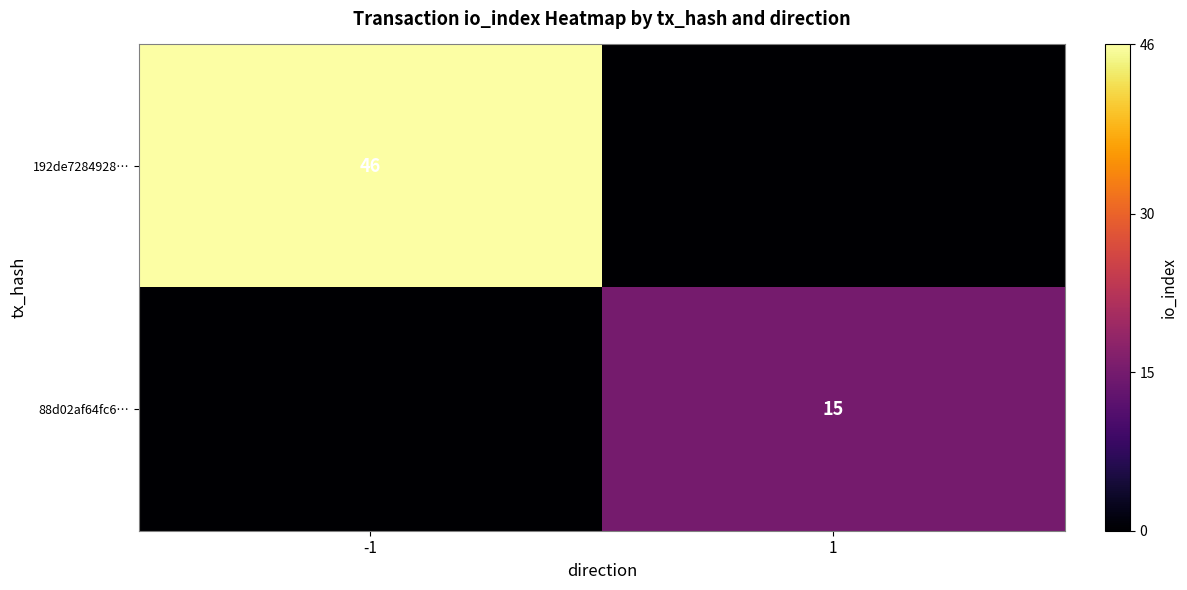

True or false: 88d02af64fc6… has a value of 15 at 1.

True